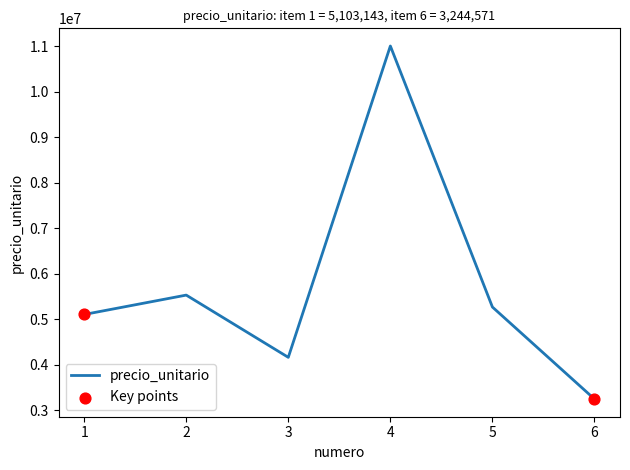

Between 4 and 2, which is larger?

4